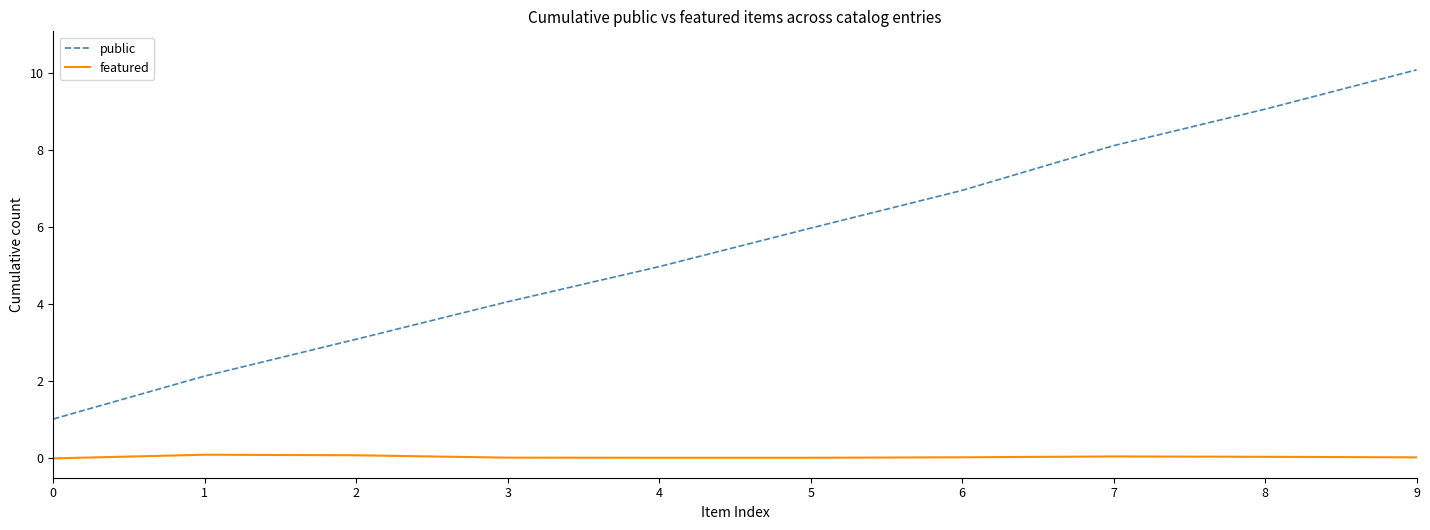

Does the chart have visible grid lines?

No